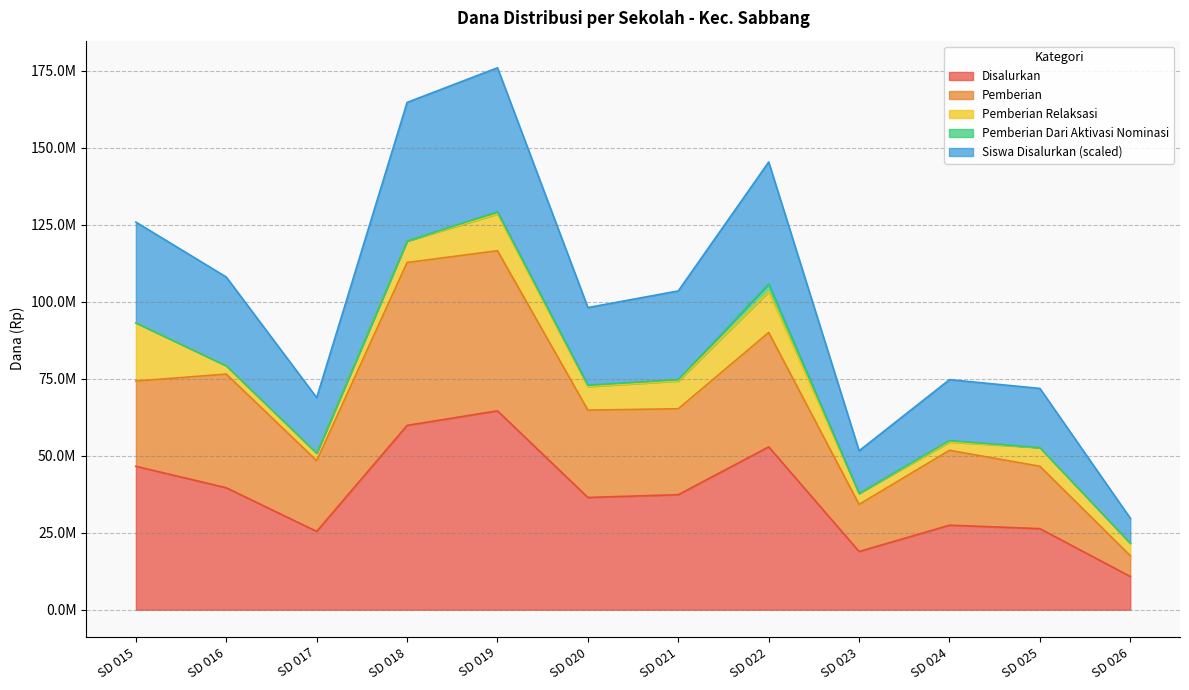

Is the value of Siswa Disalurkan at SD 021 greater than the value of Pemberian at SD 023?

Yes